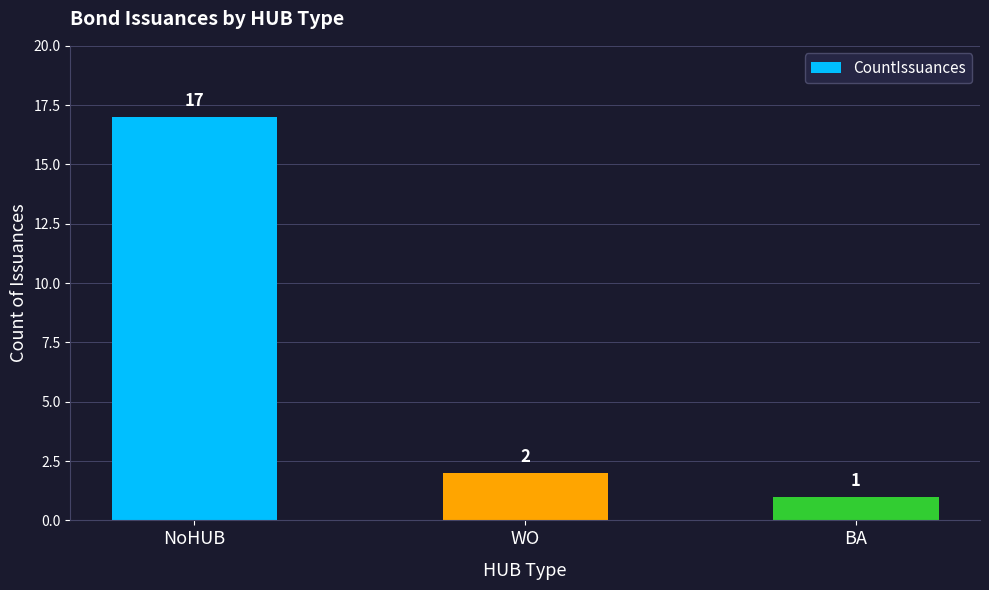

Count the number of data series in this chart.

1